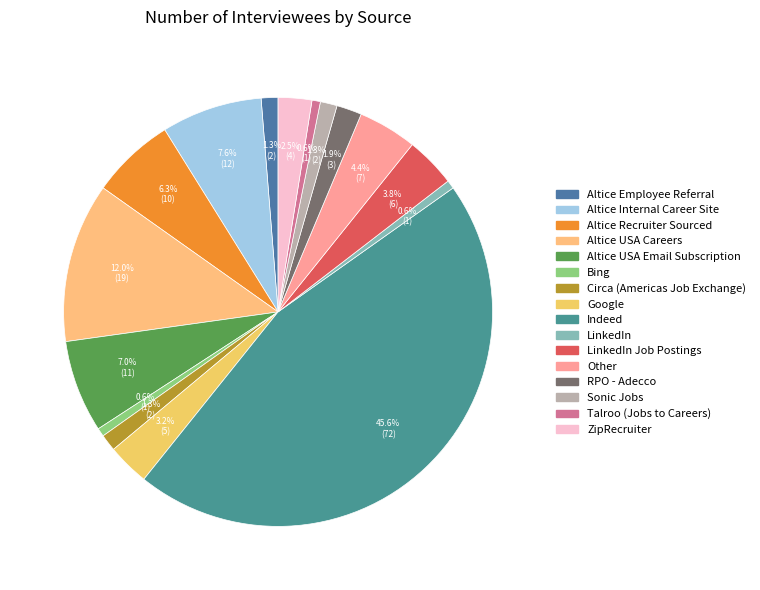

Rank the categories by value from highest to lowest.

Indeed, Altice USA Careers, Altice Internal Career Site, Altice USA Email Subscription, Altice Recruiter Sourced, Other, LinkedIn Job Postings, Google, ZipRecruiter, RPO - Adecco, Altice Employee Referral, Circa (Americas Job Exchange), Sonic Jobs, Bing, LinkedIn, Talroo (Jobs to Careers)